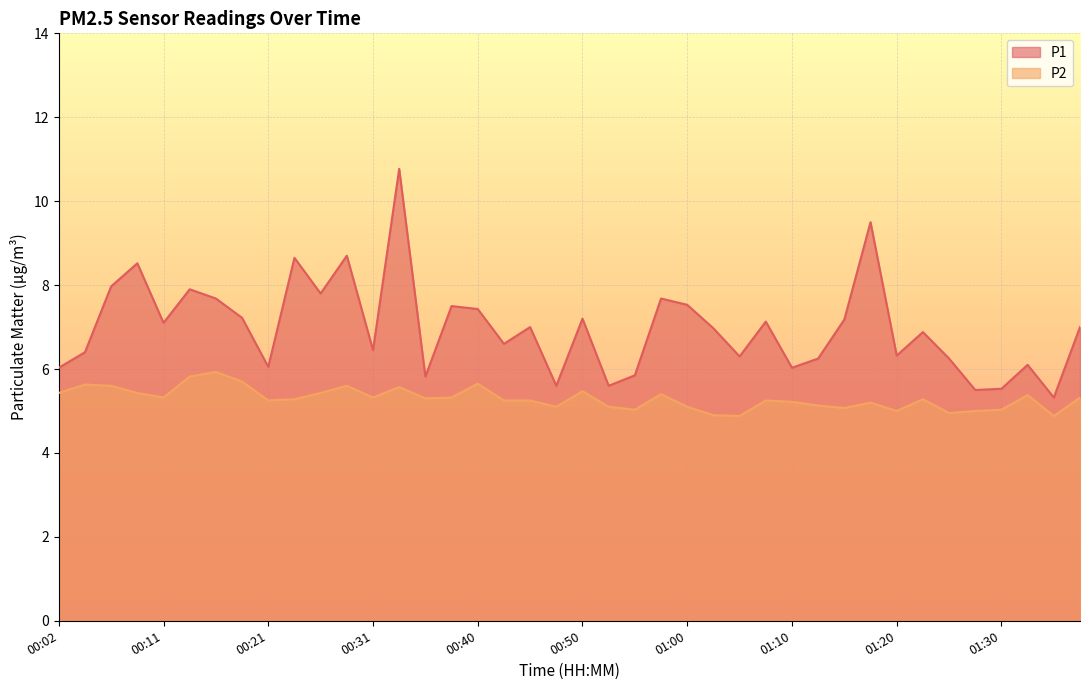

Rank the categories by P2 value from lowest to highest.

01:05, 01:35, 01:02, 01:25, 01:20, 01:27, 00:55, 01:30, 01:15, 00:48, 00:53, 01:00, 01:13, 01:18, 01:10, 00:21, 00:43, 00:45, 01:08, 00:23, 01:23, 00:36, 00:11, 00:31, 00:38, 01:37, 01:32, 00:58, 00:02, 00:09, 00:26, 00:50, 00:33, 00:06, 00:28, 00:04, 00:40, 00:19, 00:14, 00:16